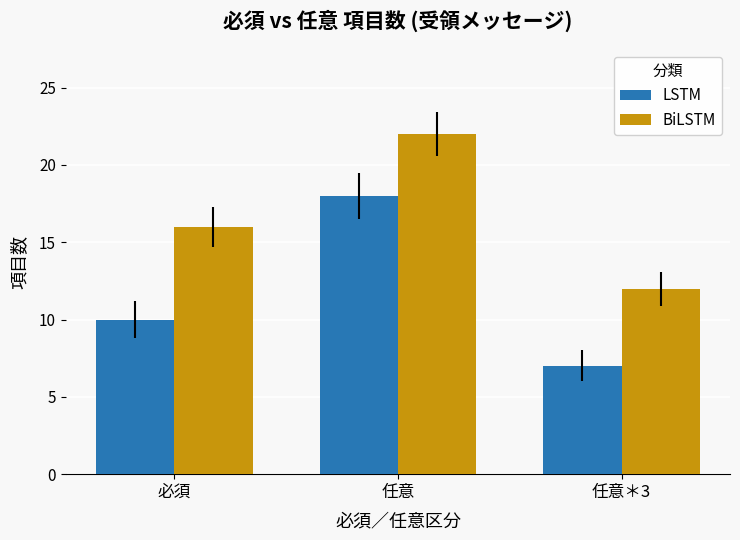

Does the chart contain any negative values?

No